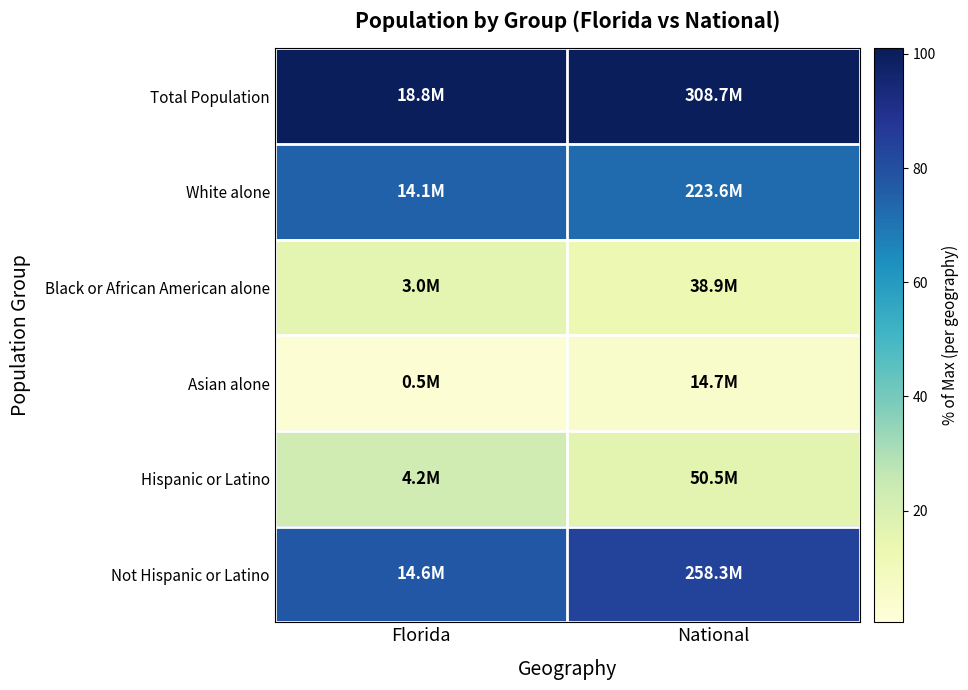

Which series has the largest total across all categories?

Total Population